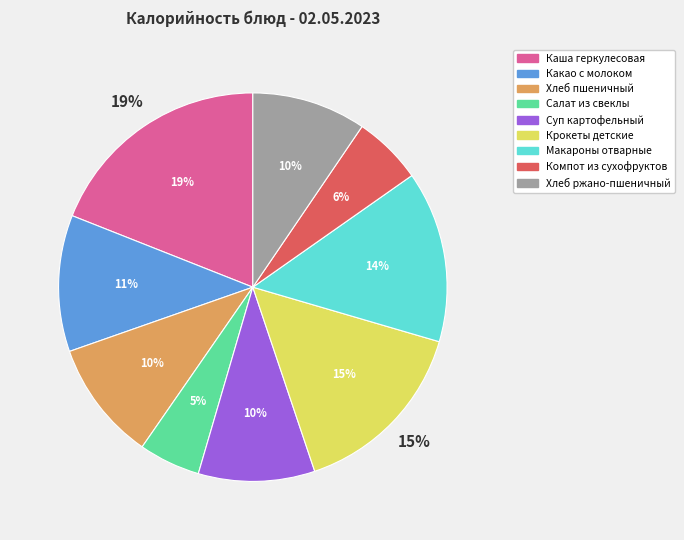

What percentage is NOT represented by Макароны отварные?

85.7%